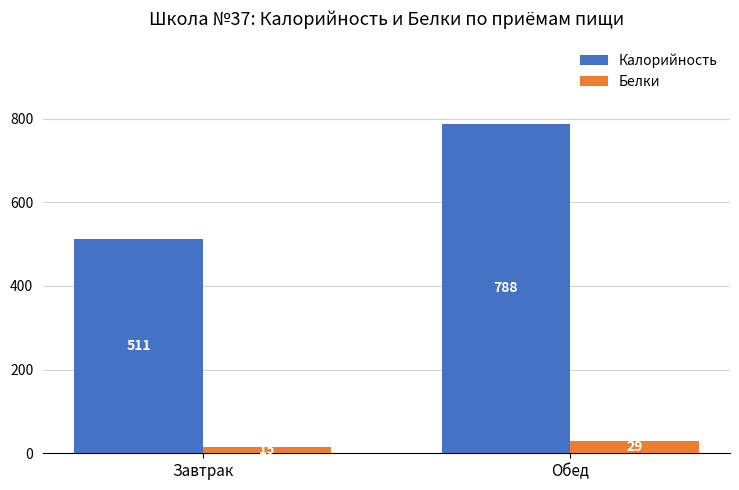

What is the greatest value displayed?

788